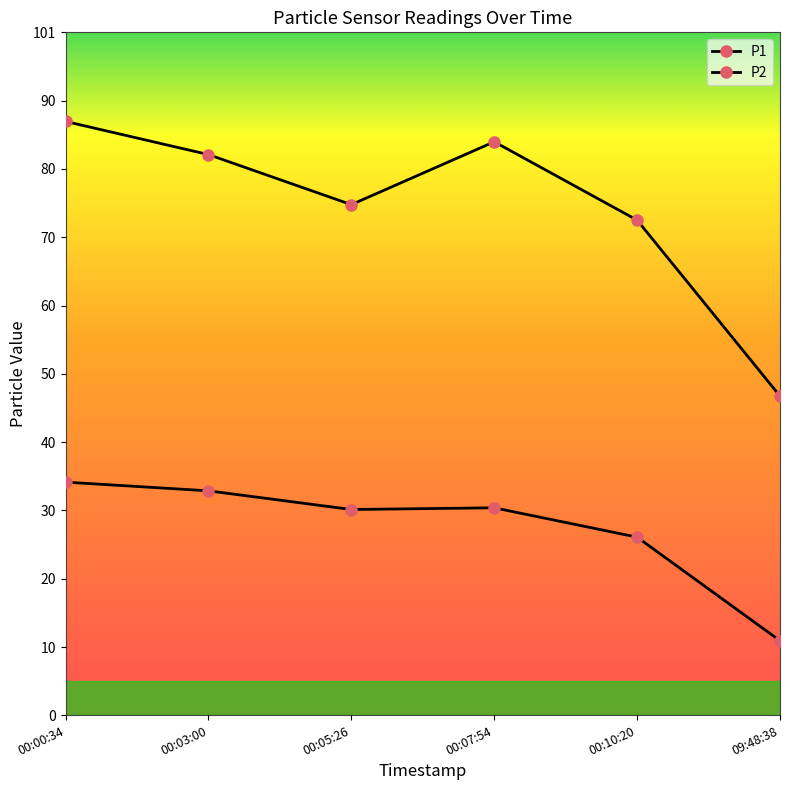

At how many categories does at least one series exceed 35?

6